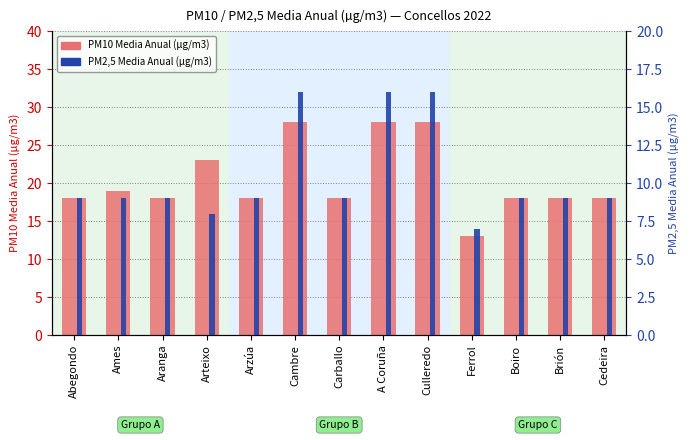

Where does the PM2,5 Media Anual (µg/m3) series first go above 9?

Cambre